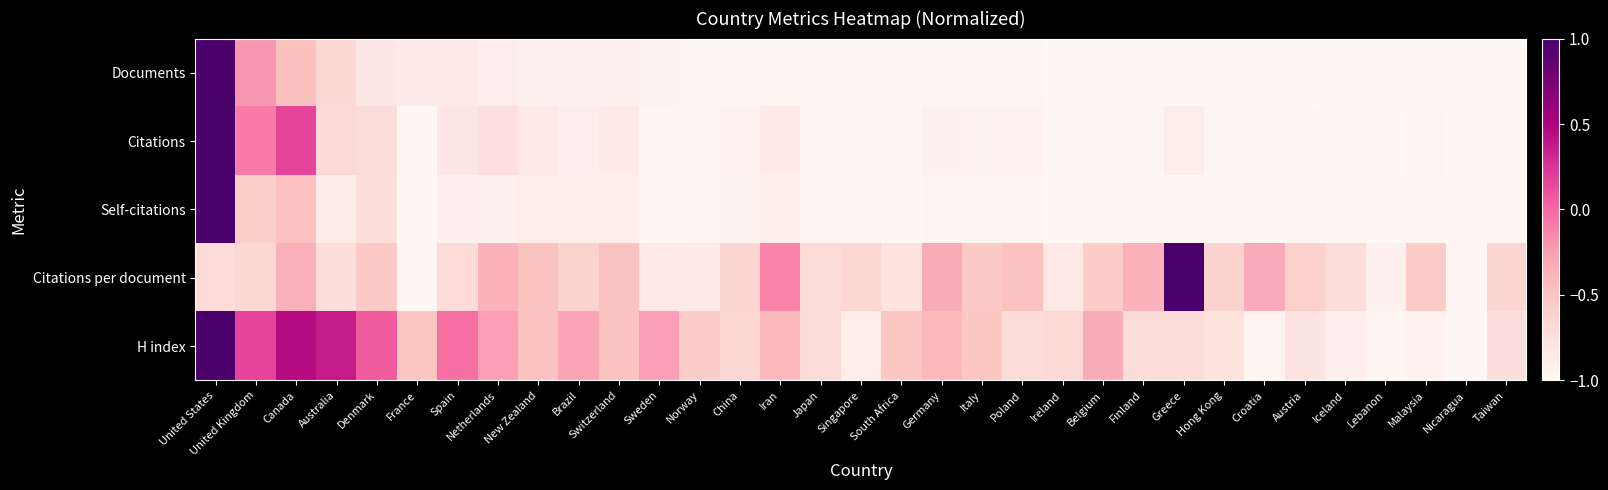

Which series has the largest total across all categories?

H index